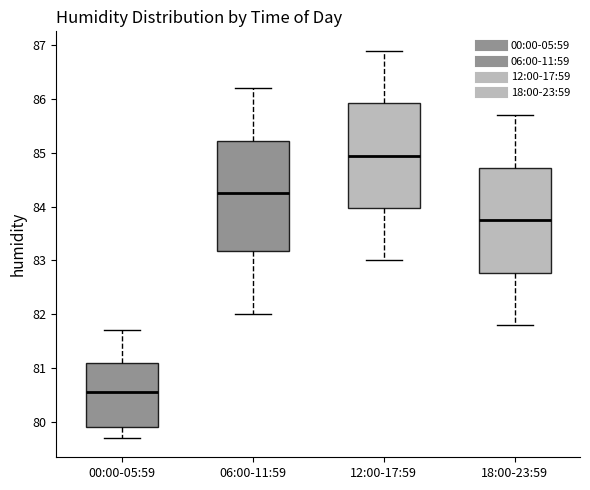

Where does the lower whisker of the box for 12:00-17:59 end on the y-axis? The values are not printed on the chart, so give them approximately, as read against the axis.

83.0